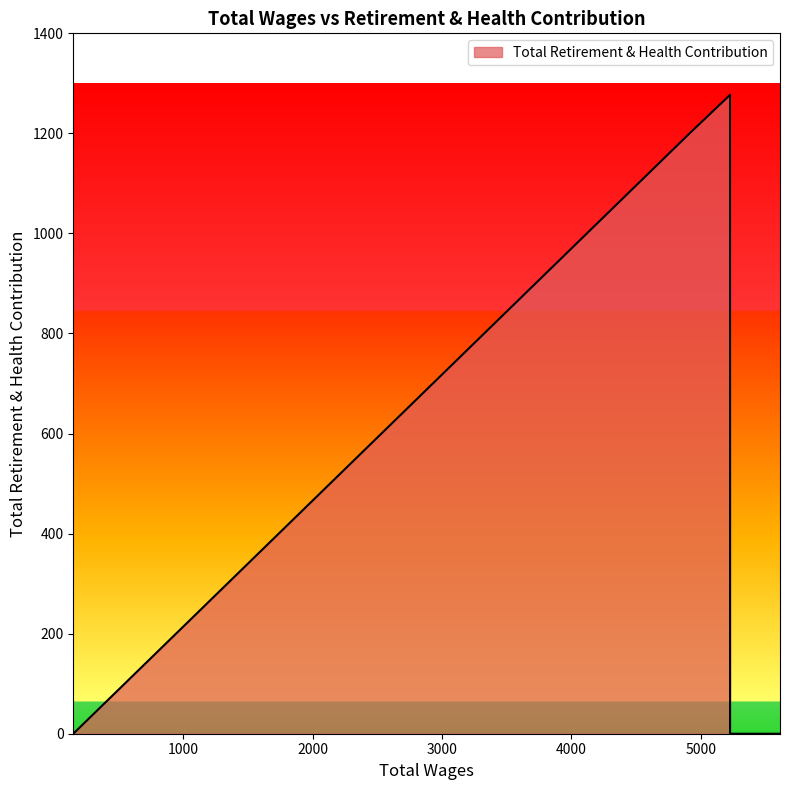

True or false: the data shows 0 at 5227.0.

True